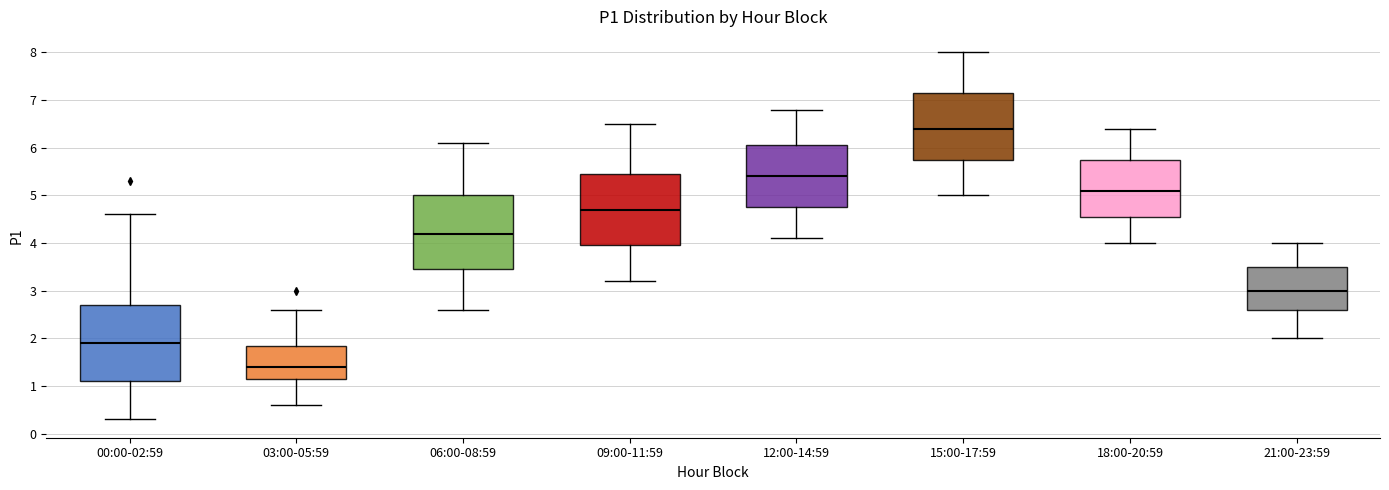

Where does the median line of the box for 00:00-02:59 sit on the y-axis? The values are not printed on the chart, so give them approximately, as read against the axis.

1.9